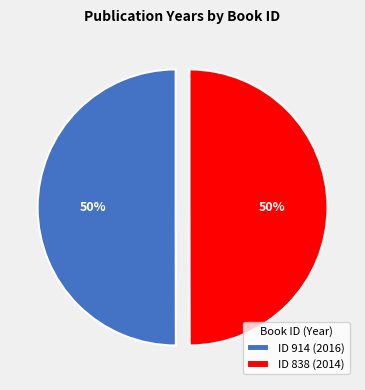

True or false: ID 914 (2016) accounts for 43% of the total.

False